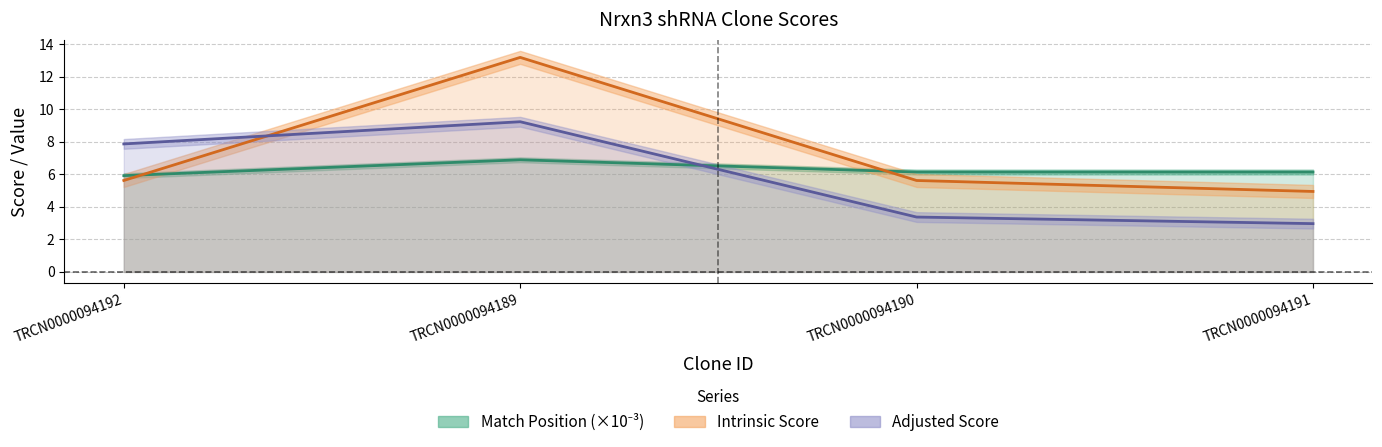

At which label is Adjusted Score closest to 6?

TRCN0000094192